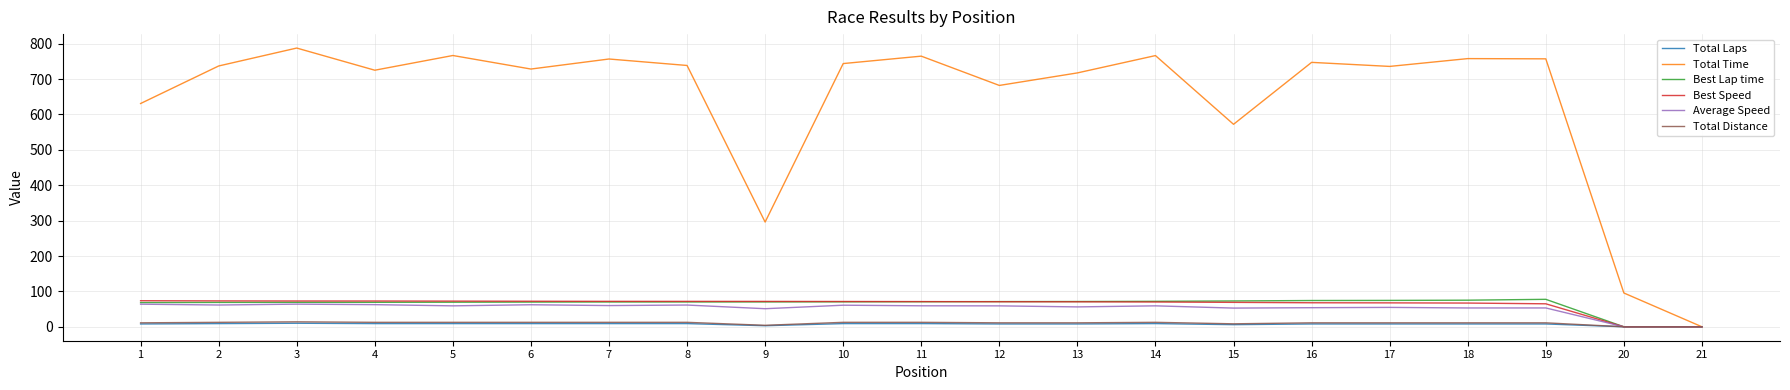

Which series has the largest total across all categories?

Total Time